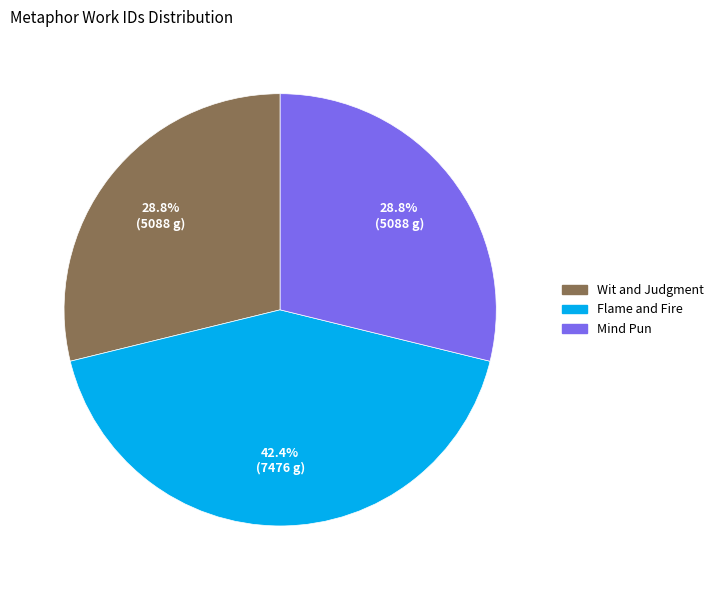

What percentage do Flame and Fire and Mind Pun together represent?

71.2%